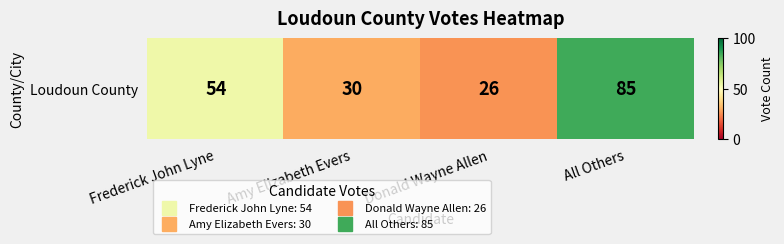

Reading left to right, extract all data points from this chart.

Frederick John Lyne=54	Amy Elizabeth Evers=30	Donald Wayne Allen=26	All Others=85